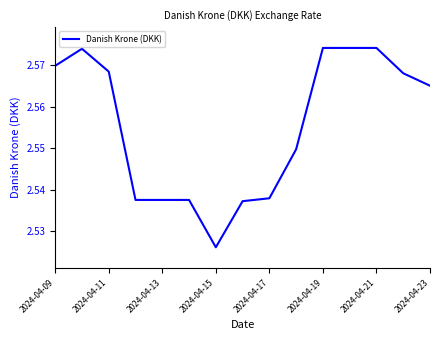

Is this an area chart (filled region under the line)?

No